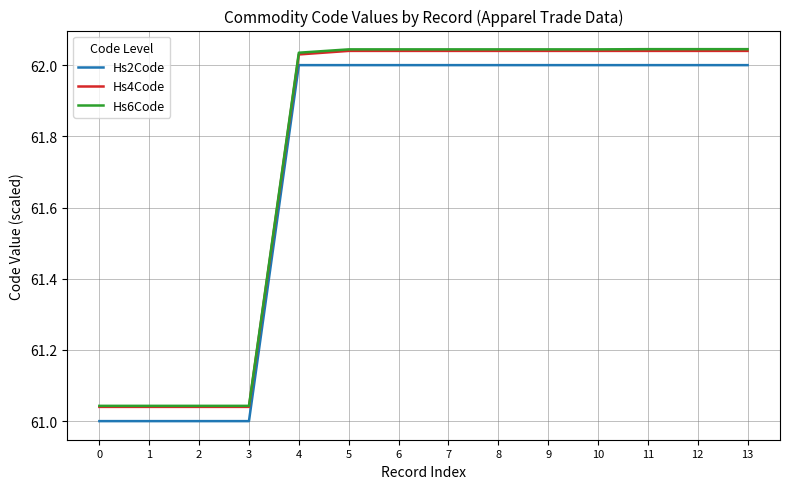

Is it true that Hs6Code equals 86.9 at 0?

False